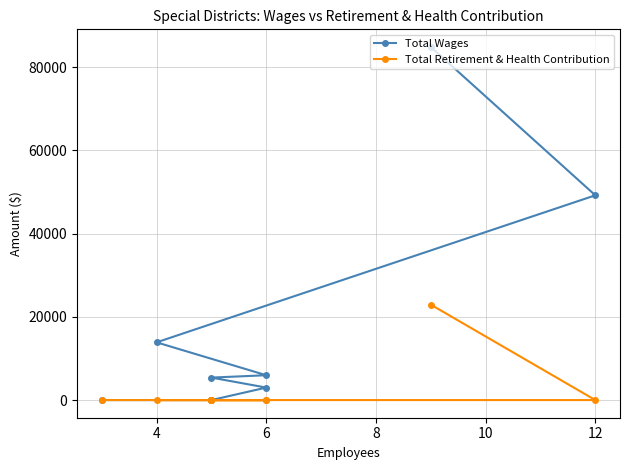

Is it true that Total Wages equals 3976 at 6?

False